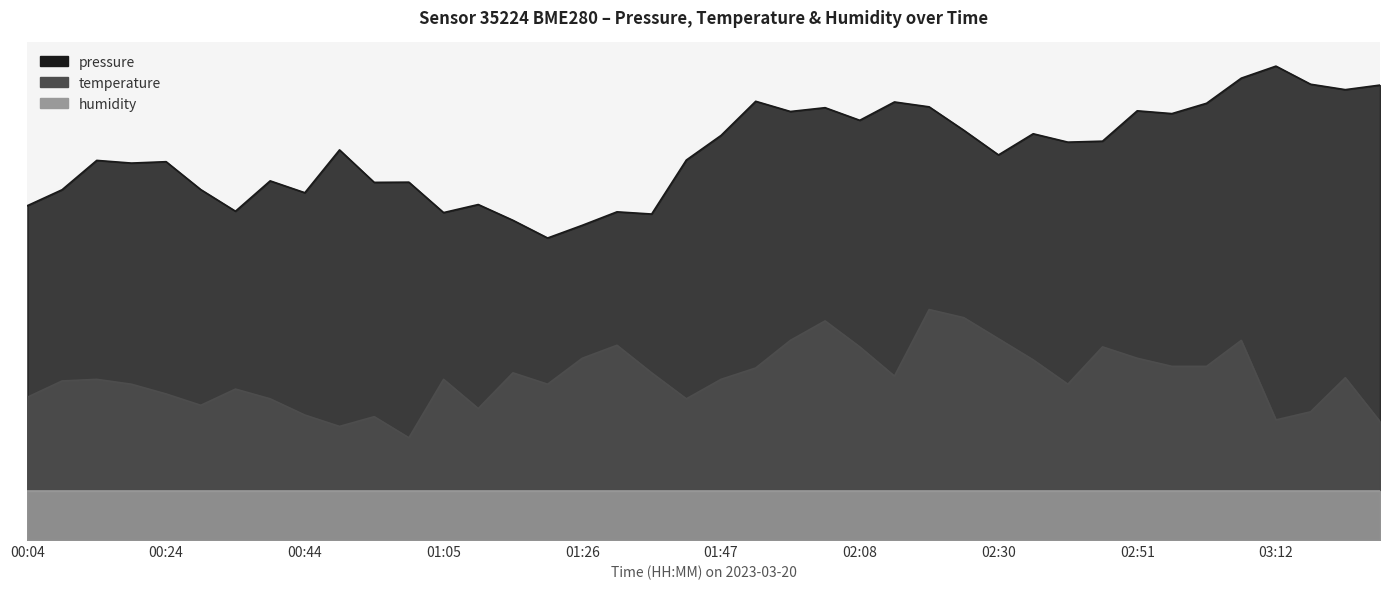

Which has a higher value, 01:00 or 02:19?

02:19